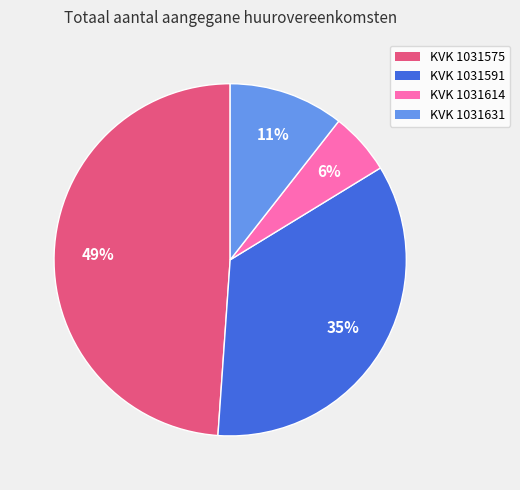

What is the largest slice in the pie chart?

KVK 1031575